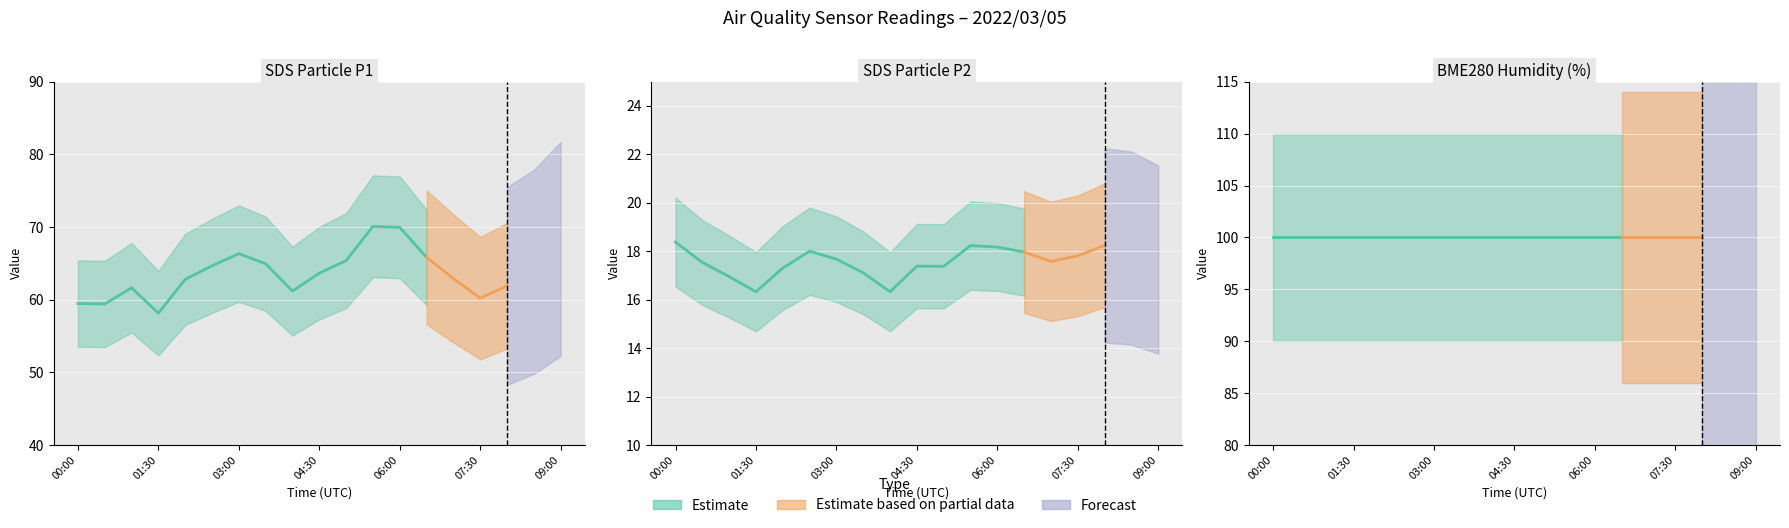

True or false: BME280_humidity and SDS_P2 cross at least once.

False